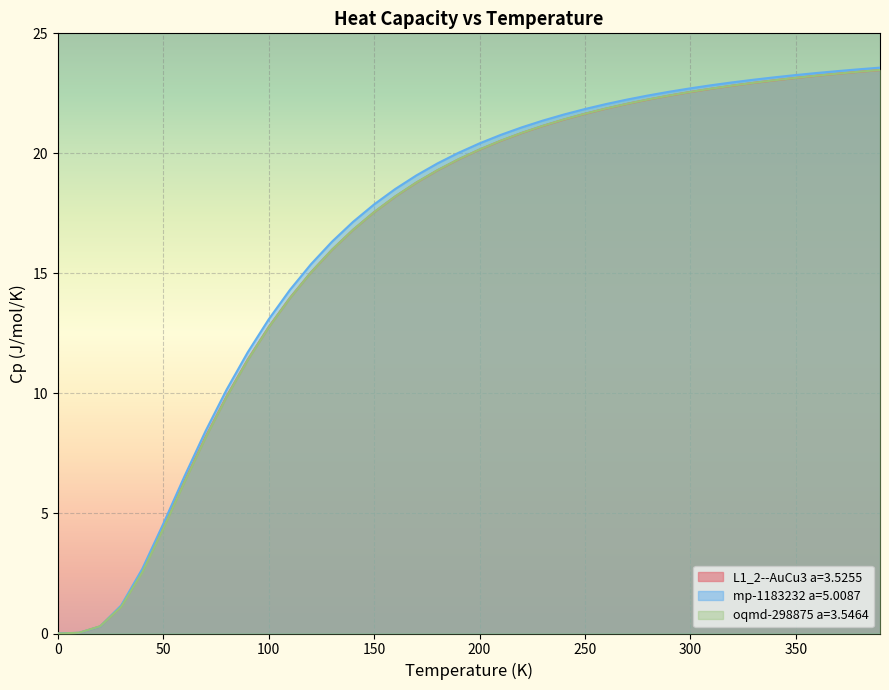

The value of oqmd-298875 a=3.5464 at 160.0 is 18.2. True or false?

True